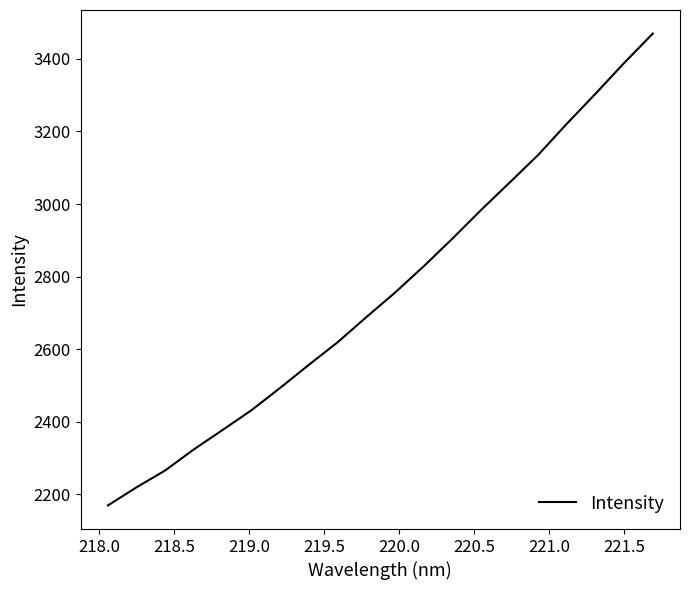

What is the smallest value displayed?

2169.1